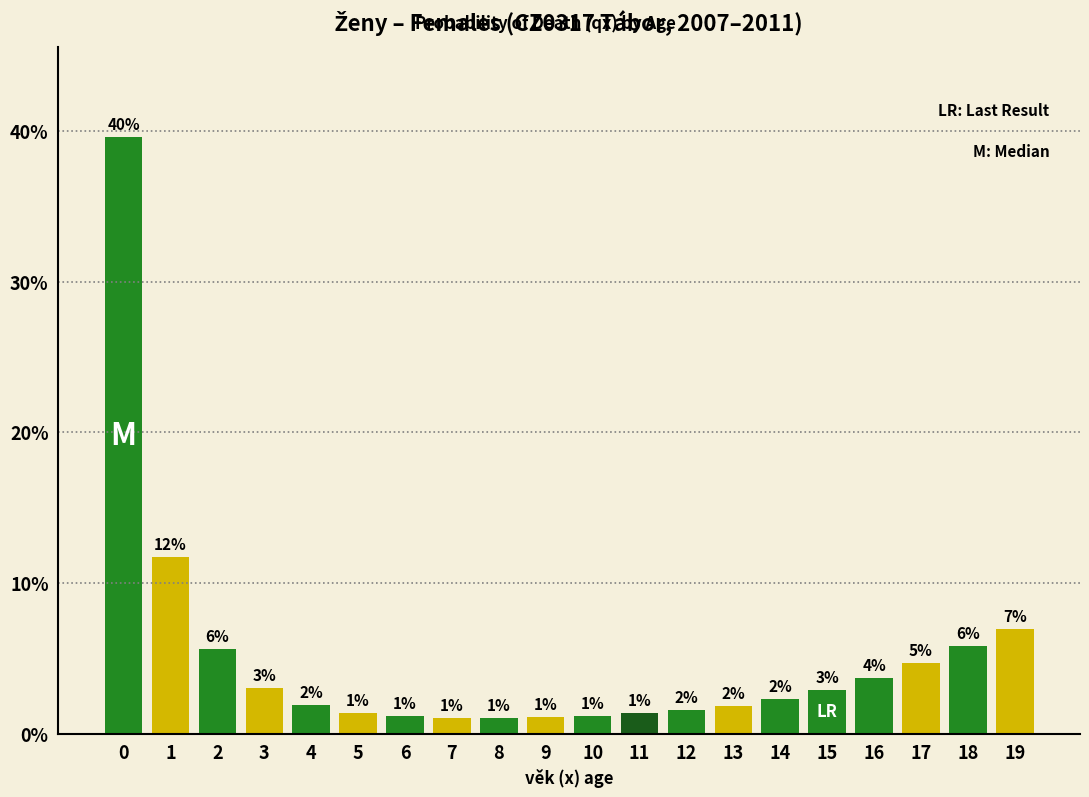

Is it true that the value at 2 is 2.8?

False